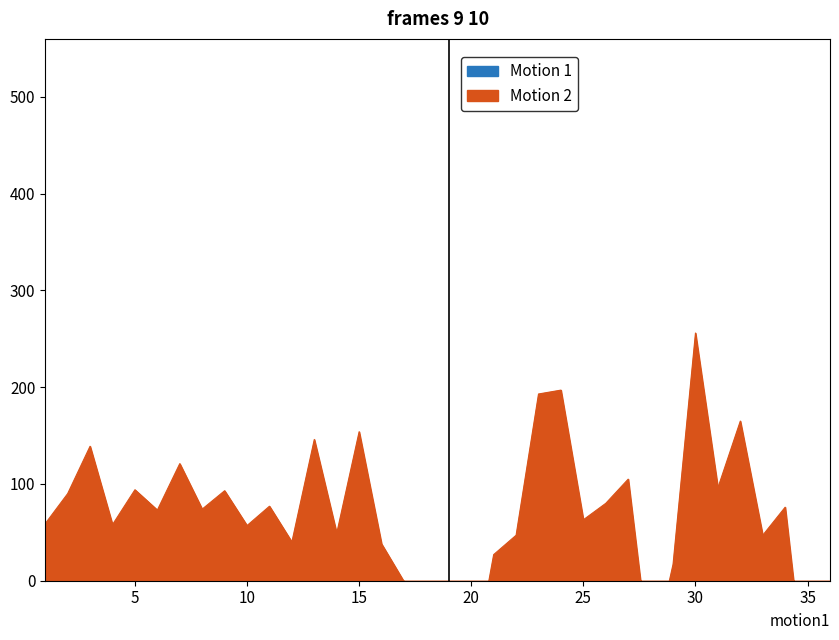

The chart shows a value of 722 at 33. True or false?

False